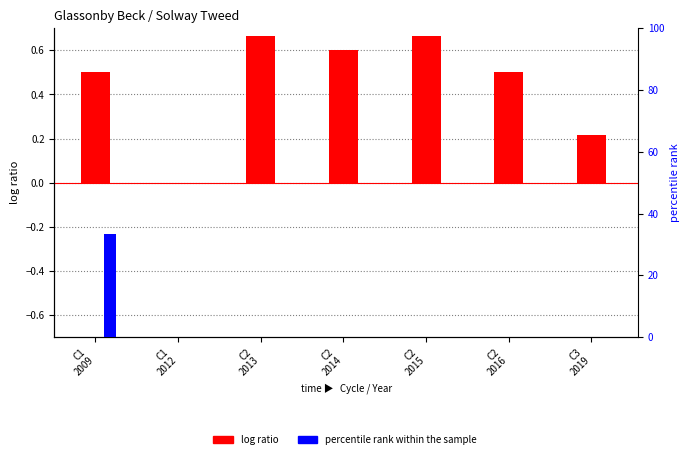

Reading left to right, transcribe all the data shown in this chart.

log ratio: 0.5	0.0	0.7	0.6	0.7	0.5	0.2
percentile rank within the sample: 33.3	0.0	0.0	0.0	0.0	0.0	0.0